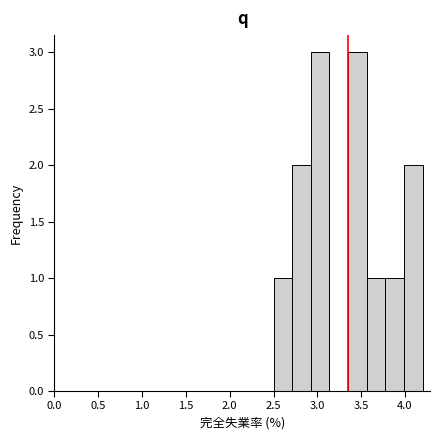

Reading left to right, transcribe this chart: for each bar, give the range it covers on the x-axis and its height. Neither the bar edges nor the heights are printed on the chart, so give them approximately, as read against the axes.

2.50 to 2.70: 1
2.70 to 2.95: 2
2.95 to 3.15: 3
3.15 to 3.35: 0
3.35 to 3.55: 3
3.55 to 3.80: 1
3.80 to 4.00: 1
4.00 to 4.20: 2